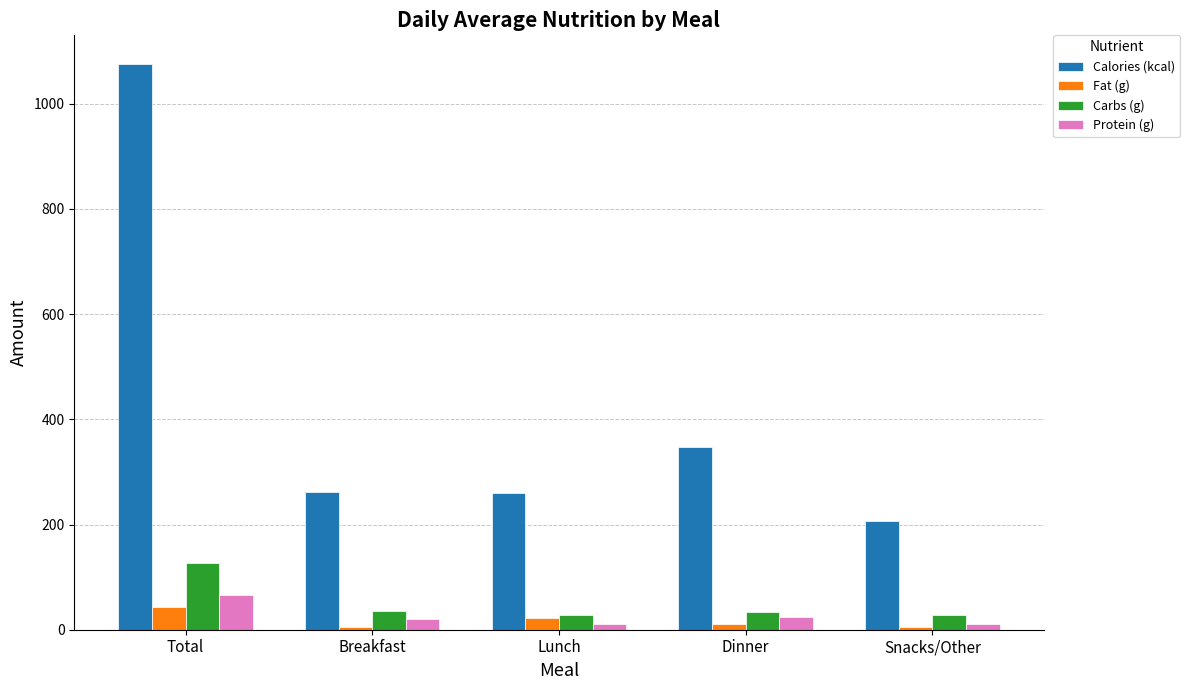

At which label does Calories (kcal) reach its minimum?

Snacks/Other